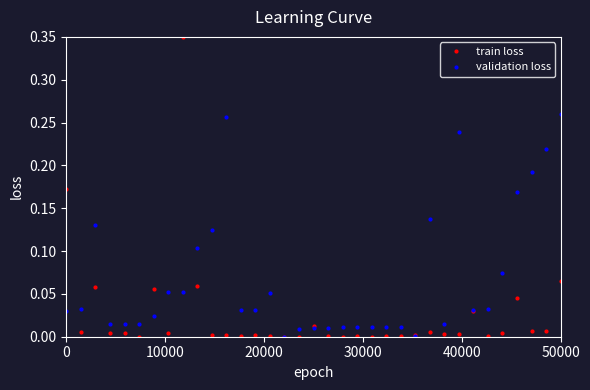

Rank the series by their average value, from lowest to highest.

train loss, validation loss